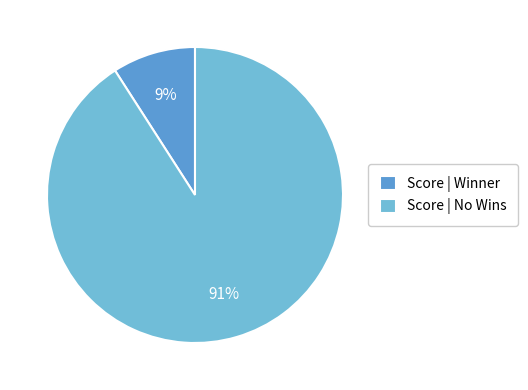

Is the sum of Score | Winner and Score | No Wins greater than half?

Yes